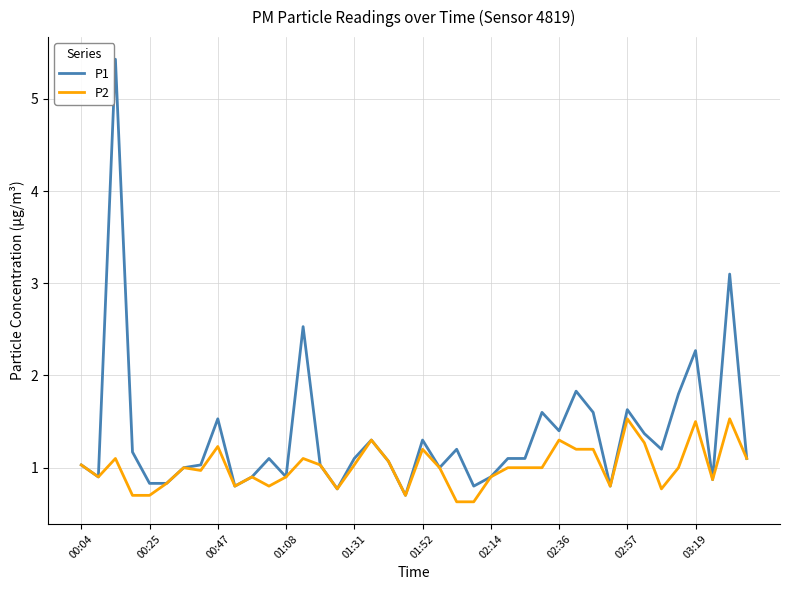

Which series has the largest range (max minus min)?

P1